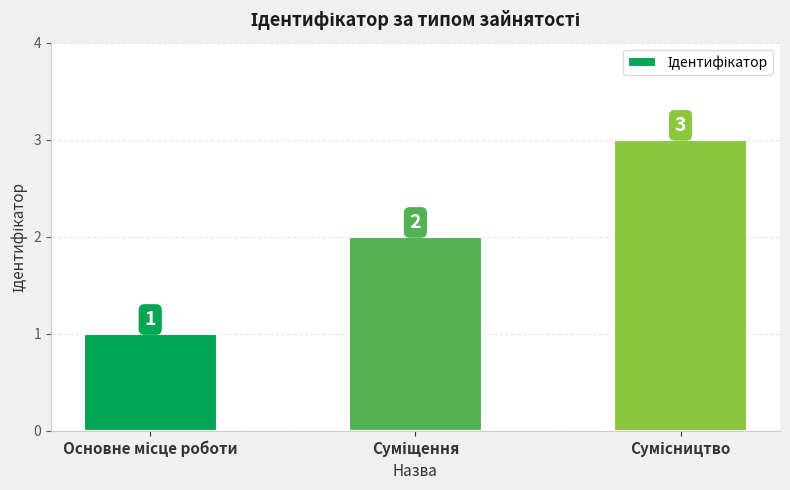

What is the value of the 2nd bar from the left?

2